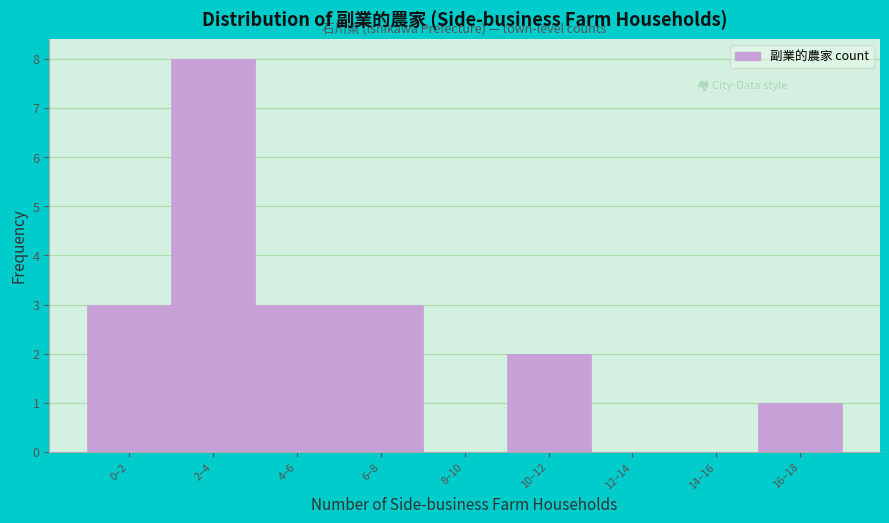

Reading left to right, what are all the values shown in this chart?

0–2=3	2–4=8	4–6=3	6–8=3	8–10=0	10–12=2	12–14=0	14–16=0	16–18=1